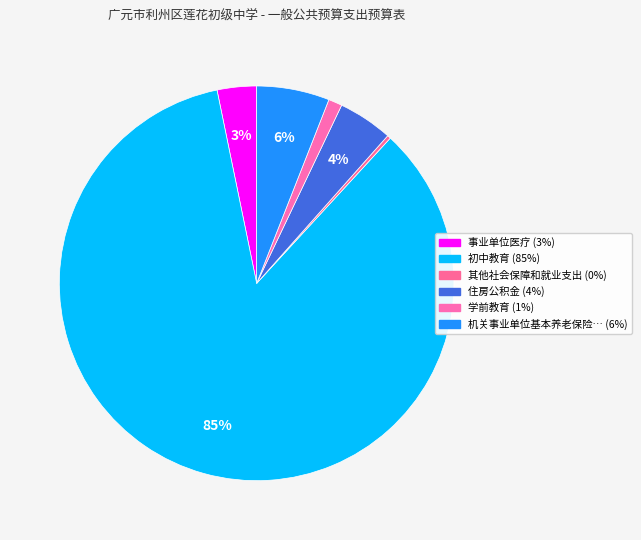

How many slices are in this pie chart?

6